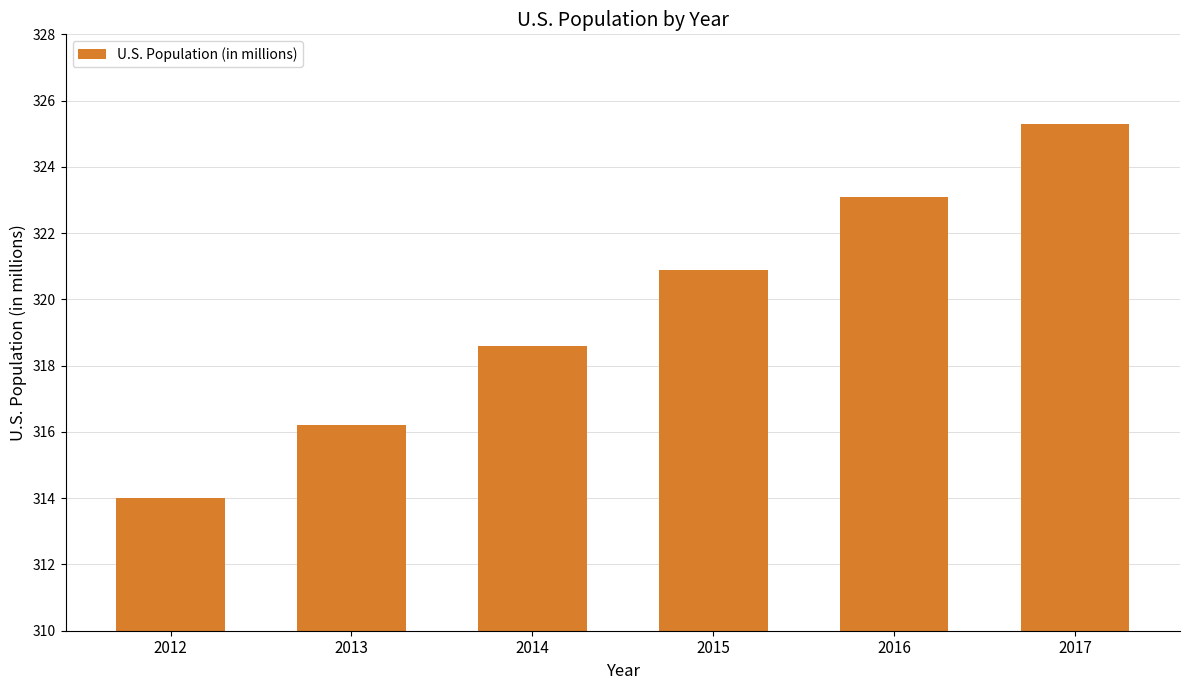

Reading left to right, extract all data points from this chart.

2012=314.0	2013=316.2	2014=318.6	2015=320.9	2016=323.1	2017=325.3